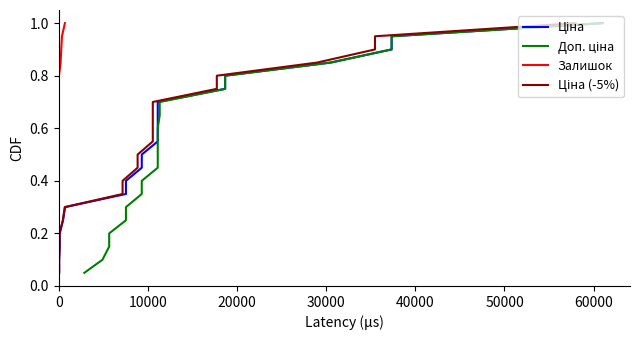

True or false: Ціна (-5%) and Доп. ціна cross at least once.

False